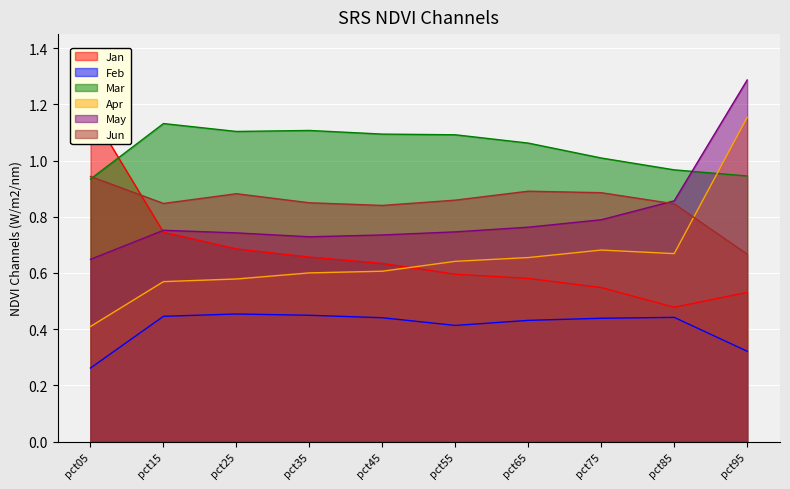

What are all the series names shown in the legend?

Jan, Feb, Mar, Apr, May, Jun